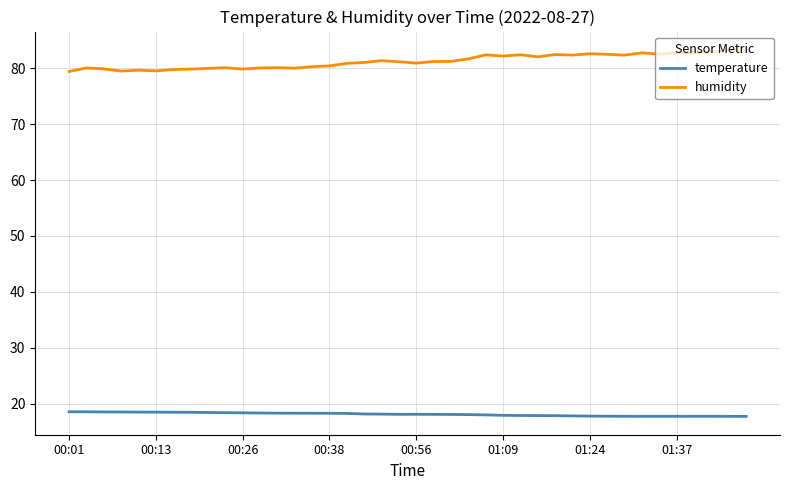

True or false: temperature and humidity intersect in this chart.

False